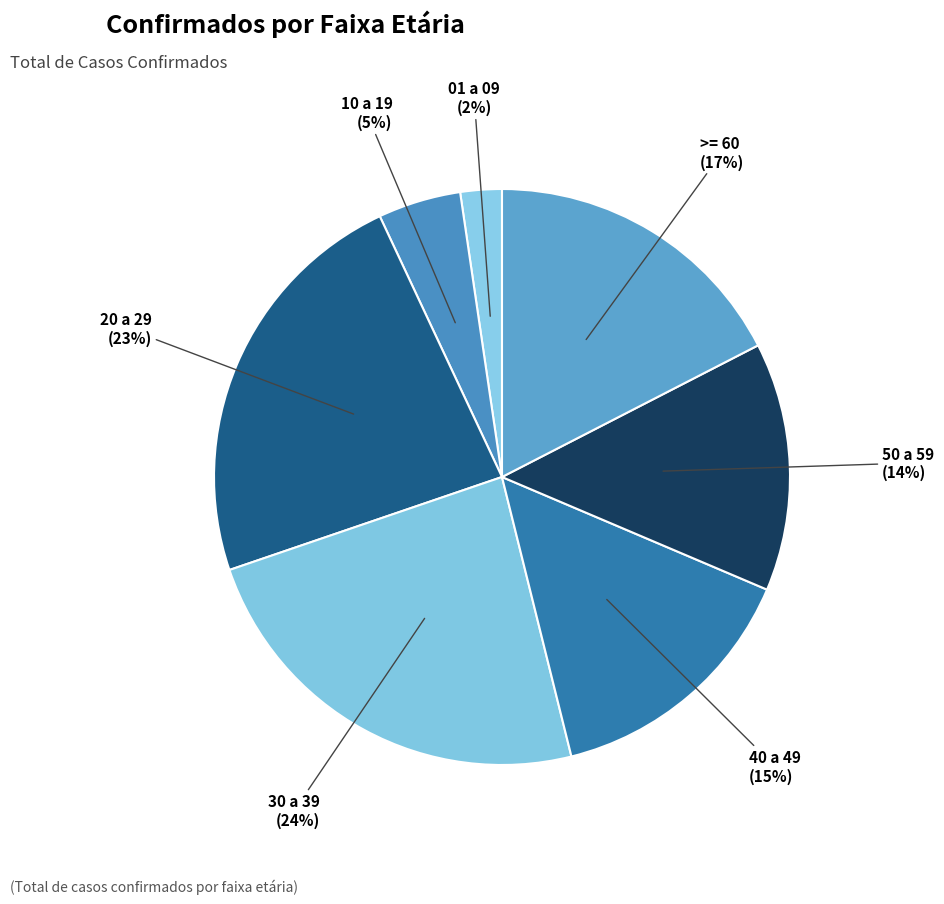

Does 20 a 29 account for over 50% of the chart?

No